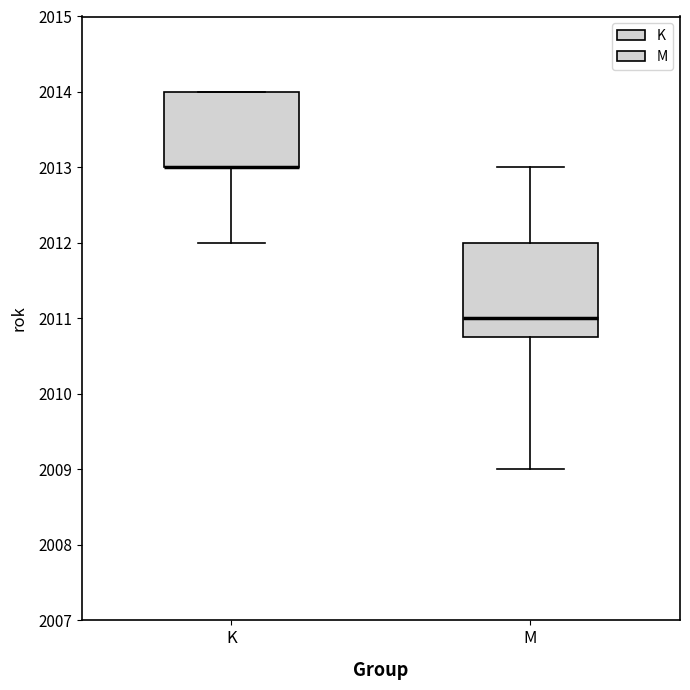

Reading left to right, transcribe this box plot: for each box, give where its median line is, the range the box spans, and where its two whiskers end, as read against the y-axis. The values are not printed on the chart, so give them approximately, as read against the axis.

K: median 2013.0 (drawn on the box's lower edge), box 2013.0 to 2014.0, whiskers 2012.0 to 2014.0
M: median 2011.0, box 2010.8 to 2012.0, whiskers 2009.0 to 2013.0